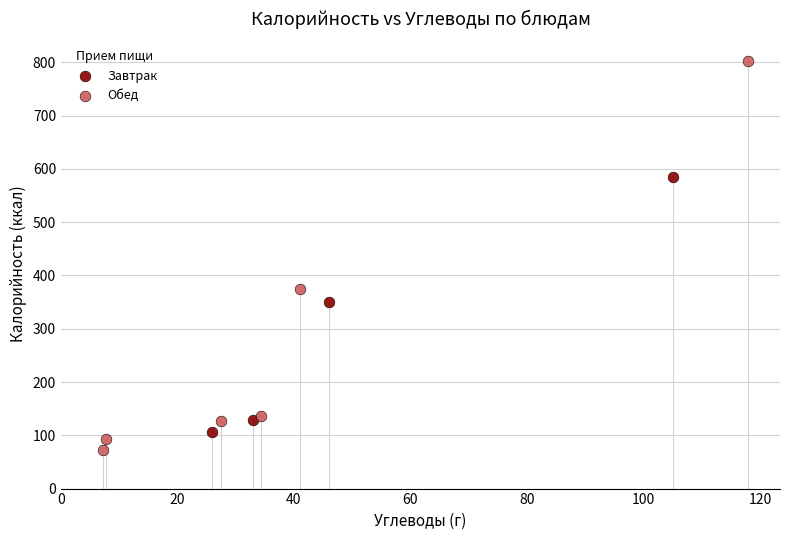

Which series contains the highest Y value?

Обед